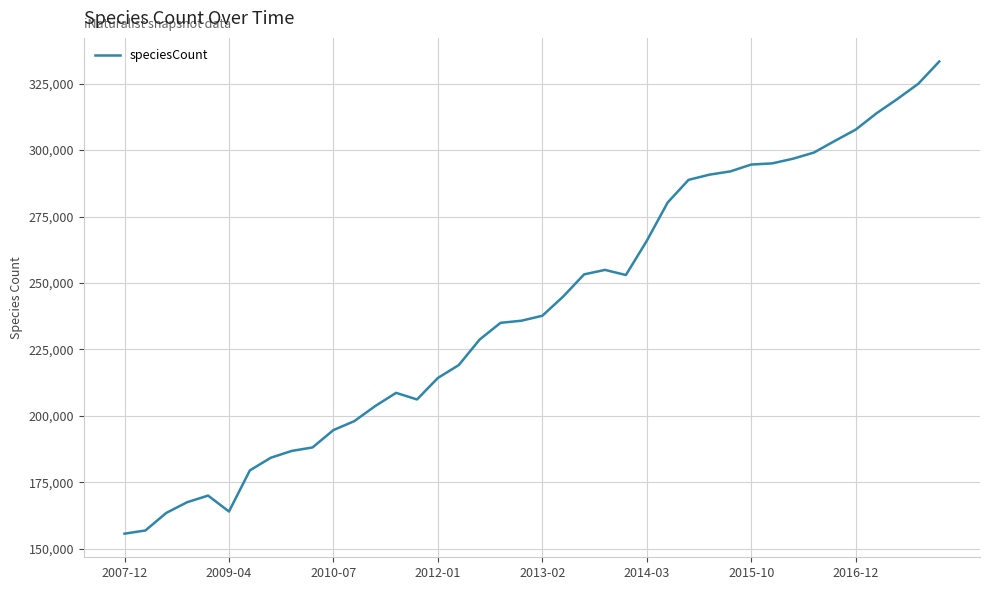

What is the sum of all values?

9609307